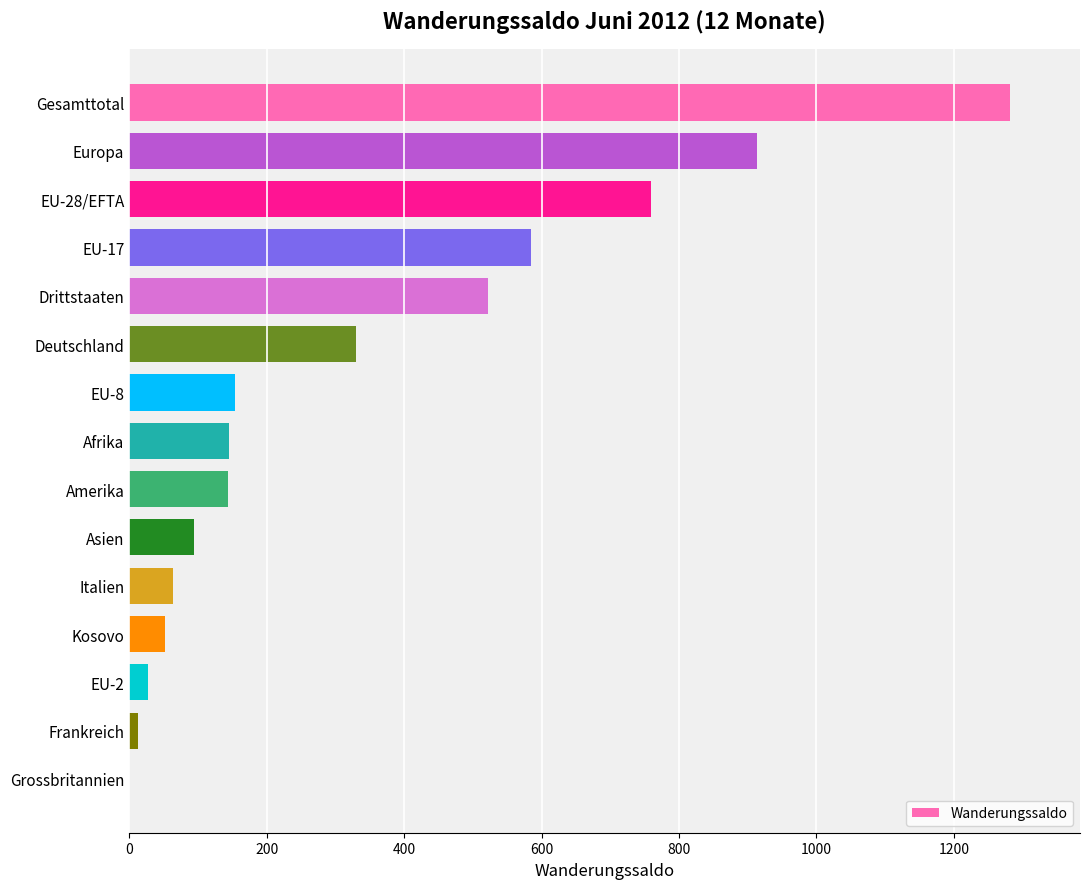

At which category does the chart reach its peak across all series?

Gesamttotal